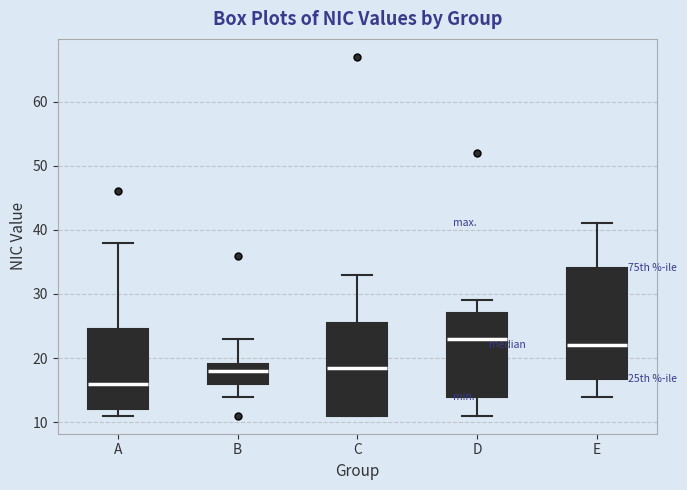

Where does the median line of the box for D sit on the y-axis? The values are not printed on the chart, so give them approximately, as read against the axis.

23